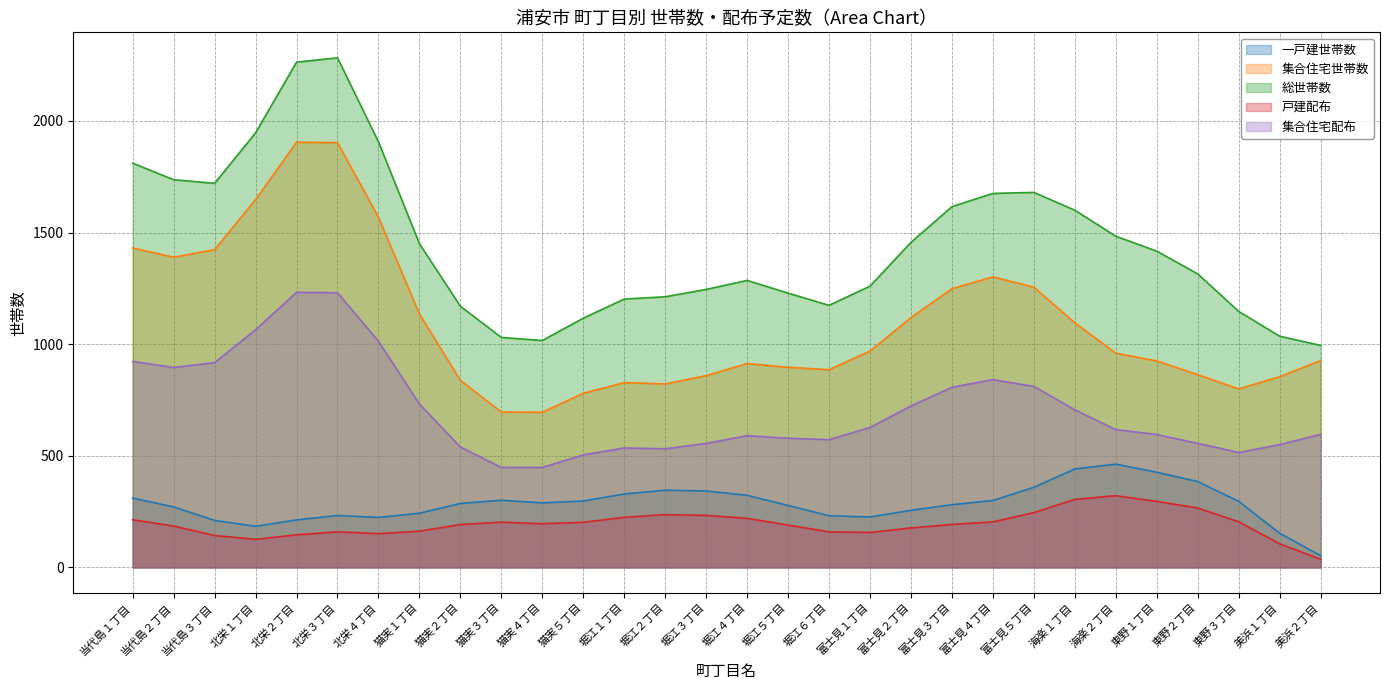

Where does the 一戸建世帯数 series first go above 278?

当代島１丁目